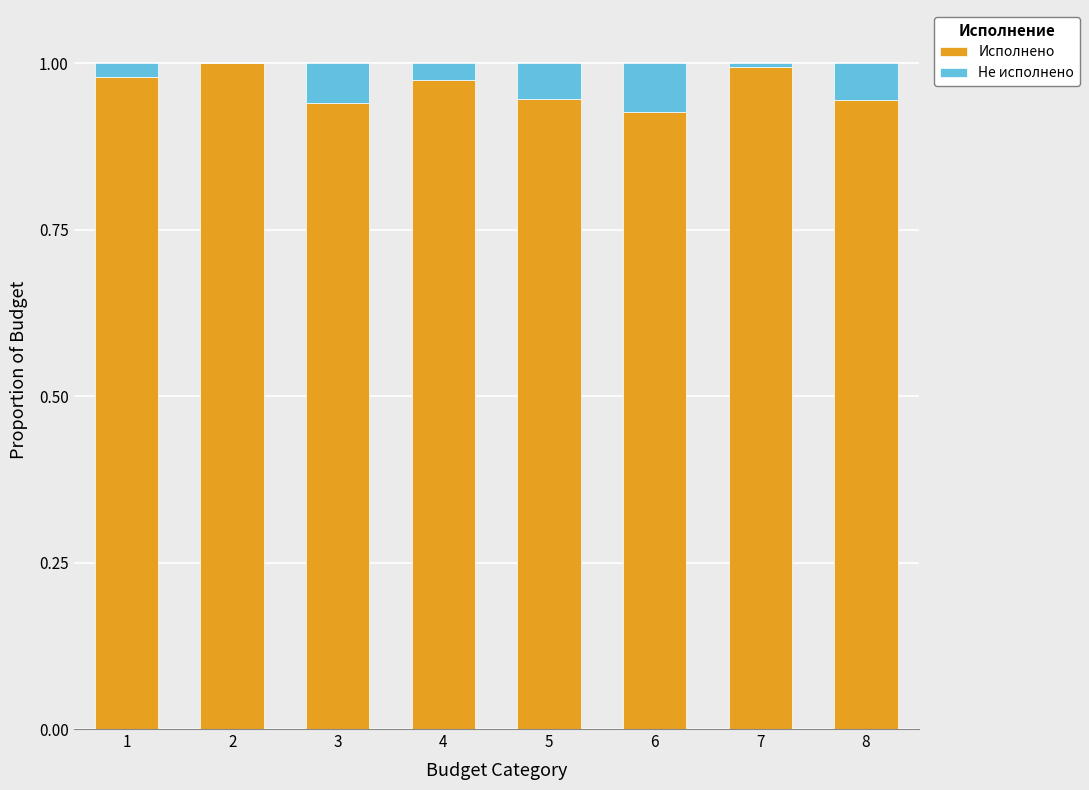

What is the sum of all Исполнено values?

7.7